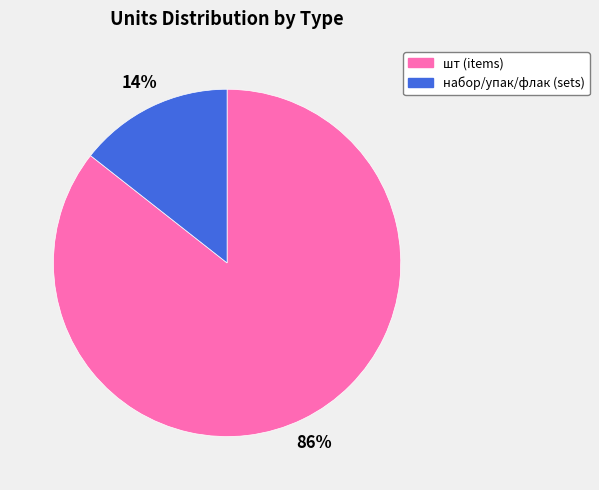

Is the sum of шт (items) and набор/упак/флак (sets) greater than half?

Yes